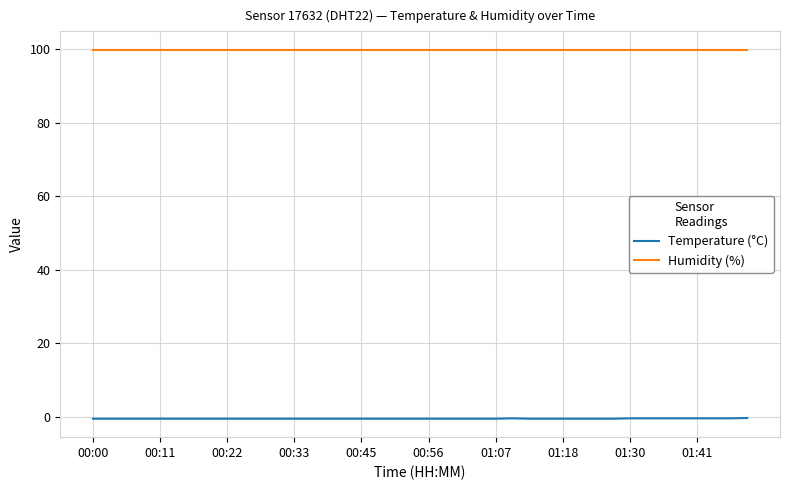

Which series has the largest total across all categories?

Humidity (%)